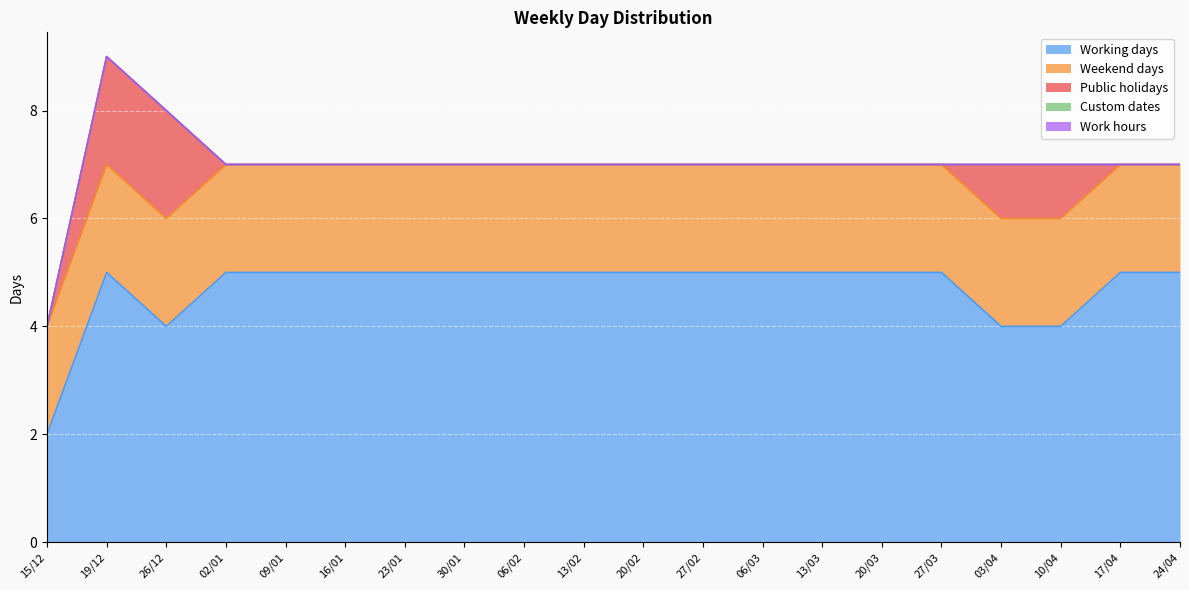

What position from the right is 03/04?

4